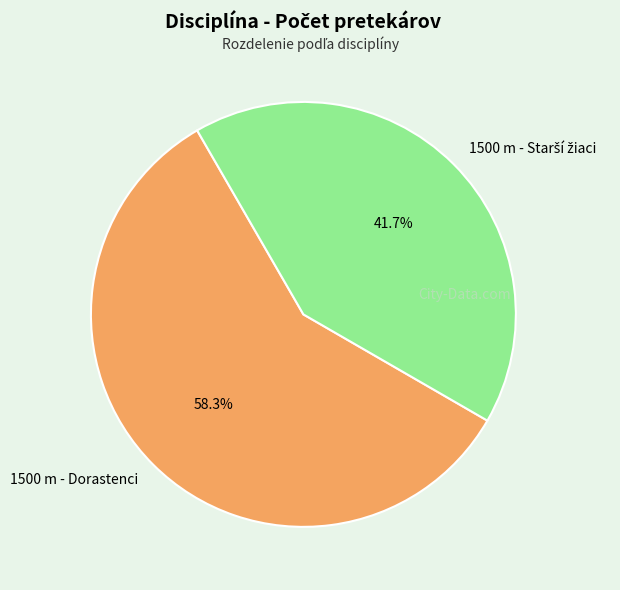

What is the largest slice in the pie chart?

1500 m - Dorastenci